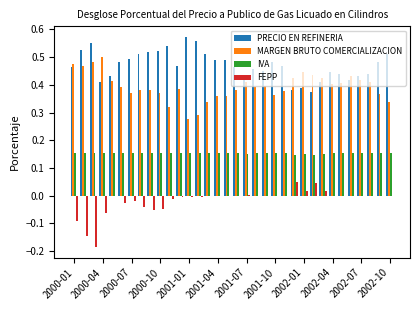

What is the sum of all IVA values?

5.2